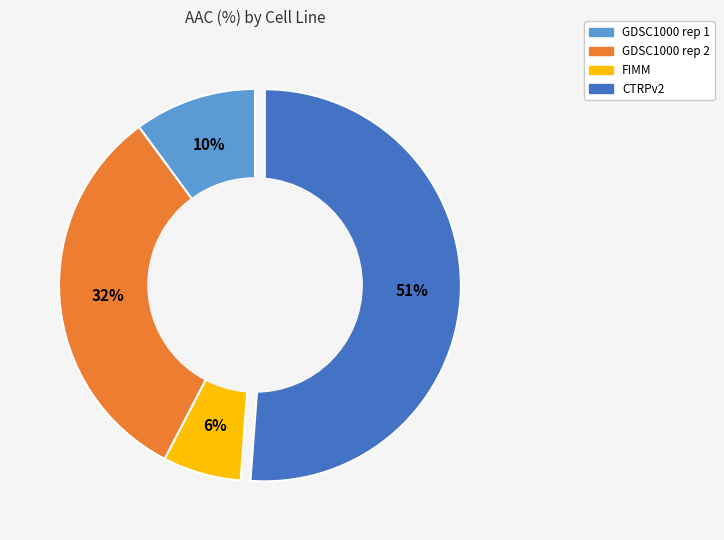

Combined, do GDSC1000 rep 1 and CTRPv2 account for over 50%?

Yes